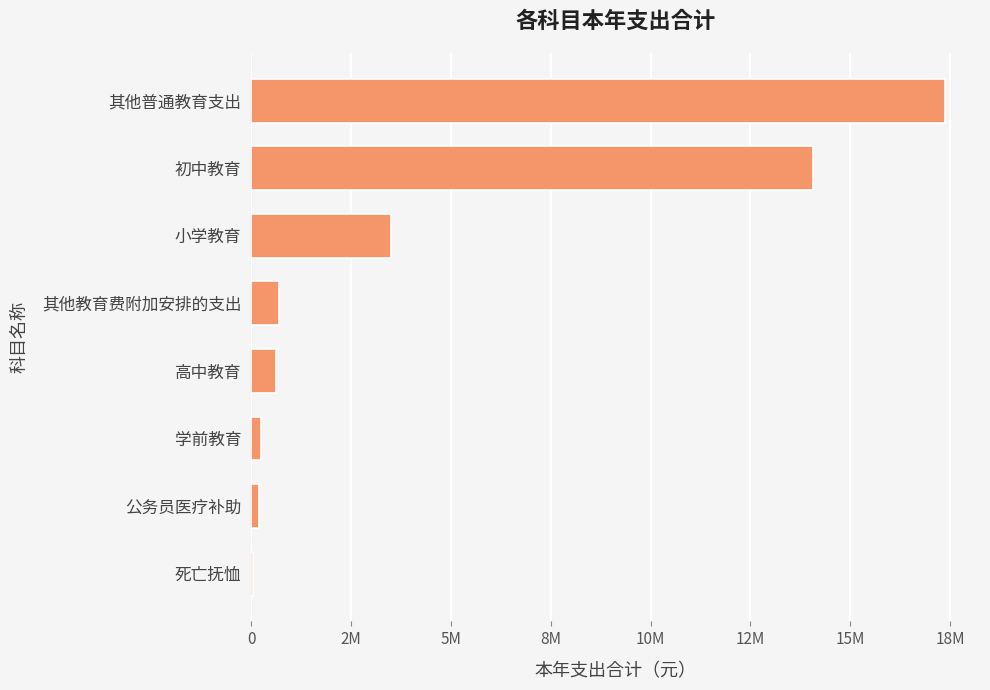

How many data points are less than 701004?

4